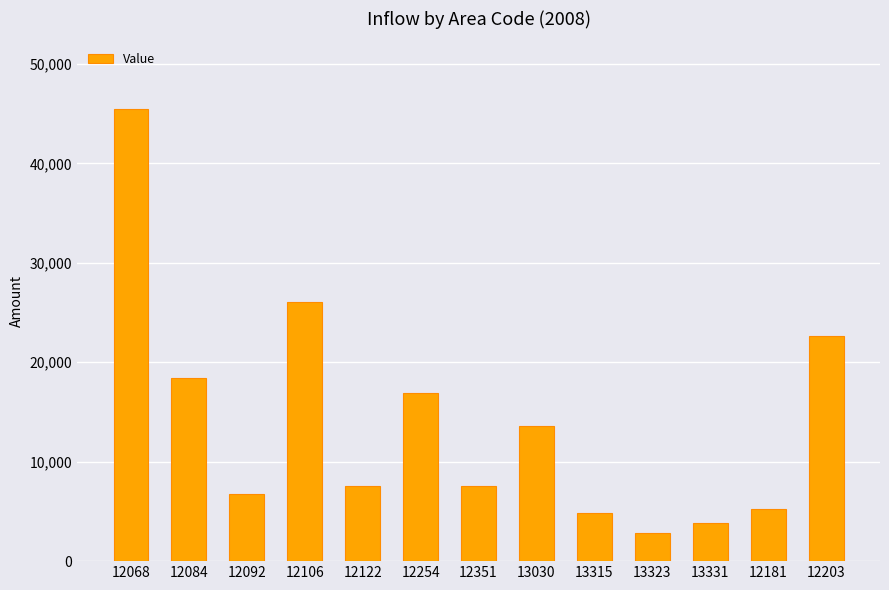

How many distinct data groups are displayed?

1